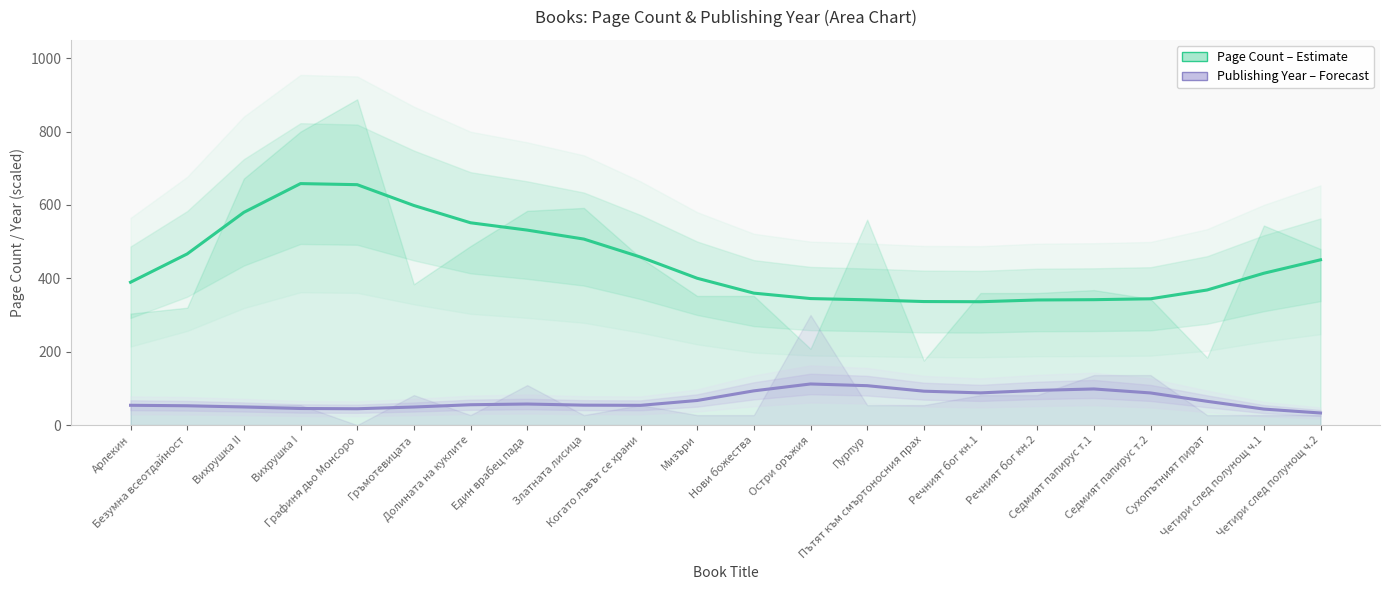

The Publishing Year (scaled, Forecast) series shows 43.7 at Четири след полунощ ч.1. True or false?

True